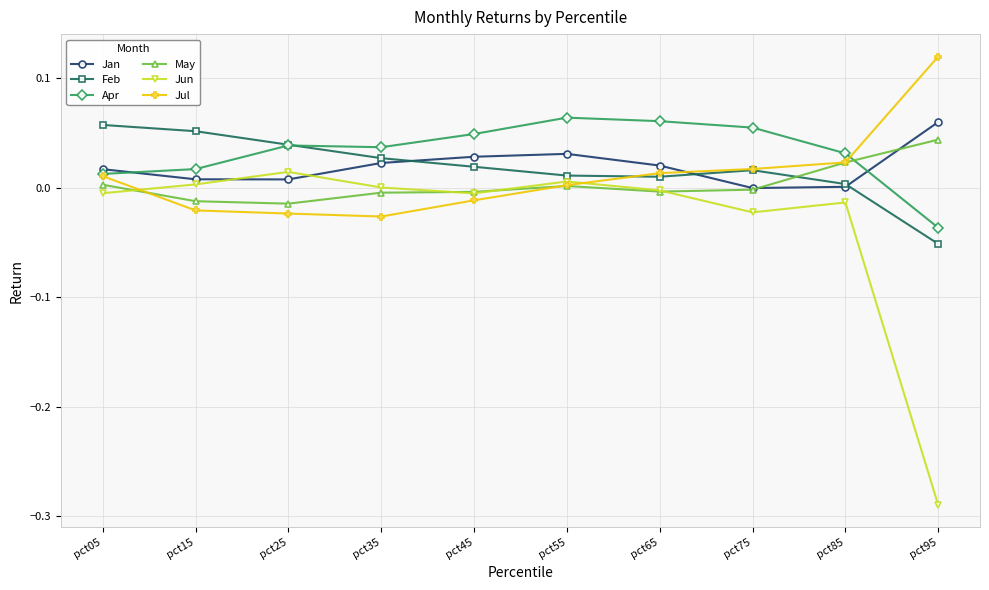

The Jun series shows -0.0 at pct65. True or false?

True